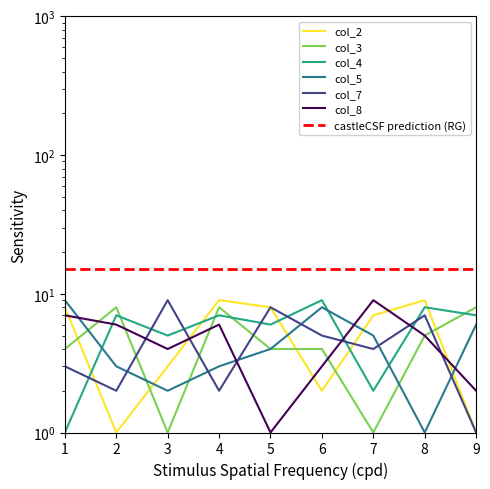

Where is the first local maximum for col_8?

4